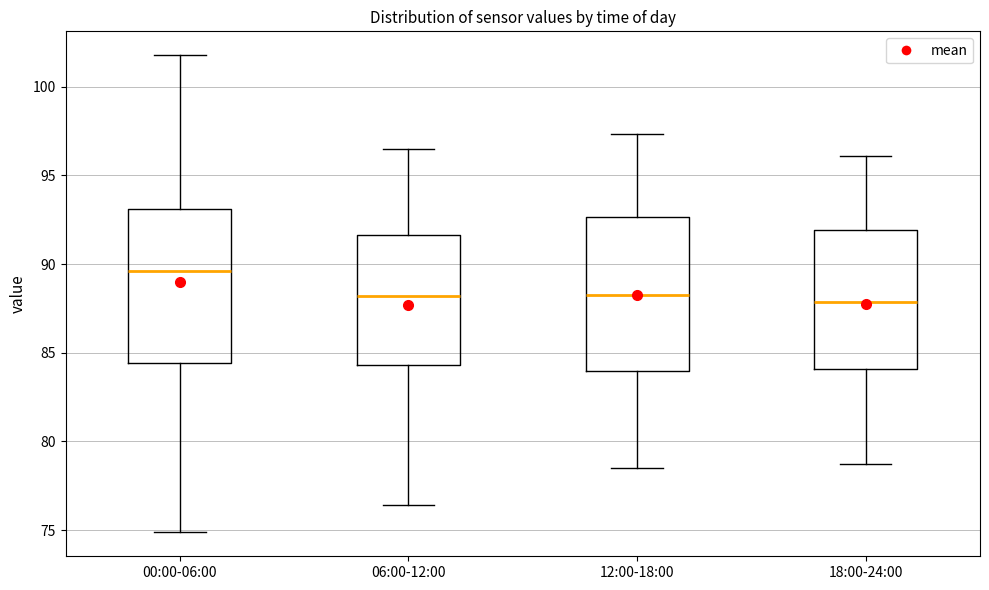

Where does the median line of the box for 00:00-06:00 sit on the y-axis? The values are not printed on the chart, so give them approximately, as read against the axis.

89.5